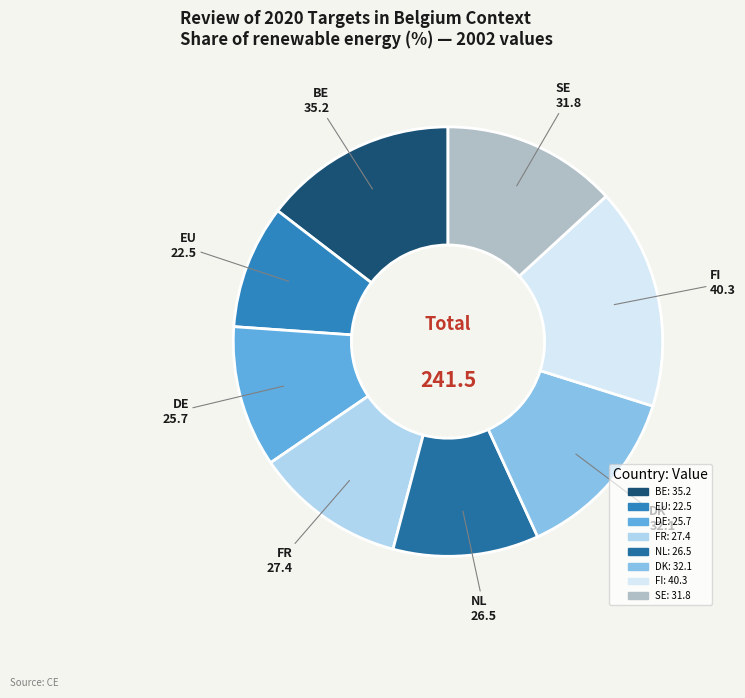

Do EU and SE together represent more than half of the pie?

No